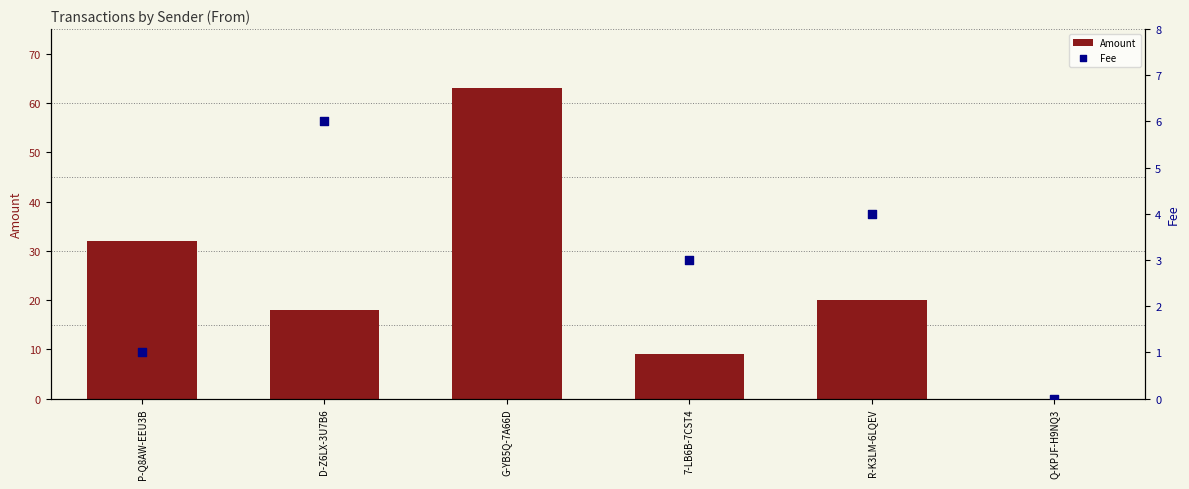

Is the value of Amount at 7-LB6B-7CST4 greater than the value of Fee at D-Z6LX-3U7B6?

Yes